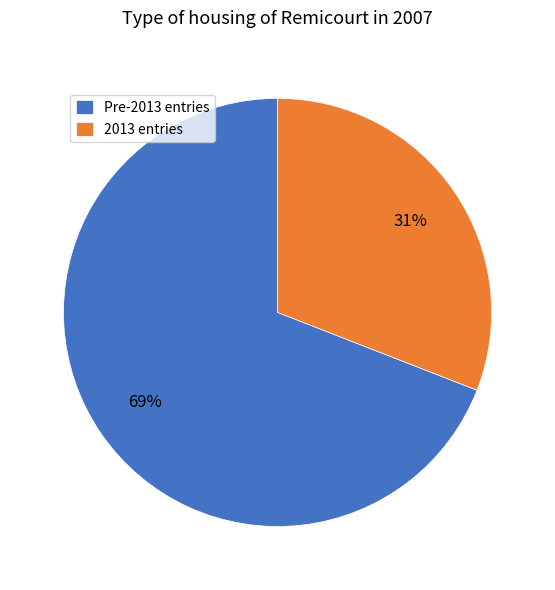

To the nearest percent, what percentage of the pie is Pre-2013 entries?

69%